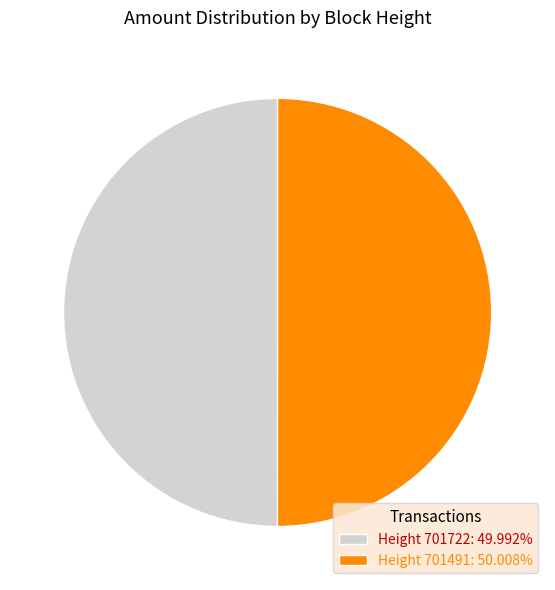

Is the sum of Height 701722: 49.992% and Height 701491: 50.008% greater than half?

Yes